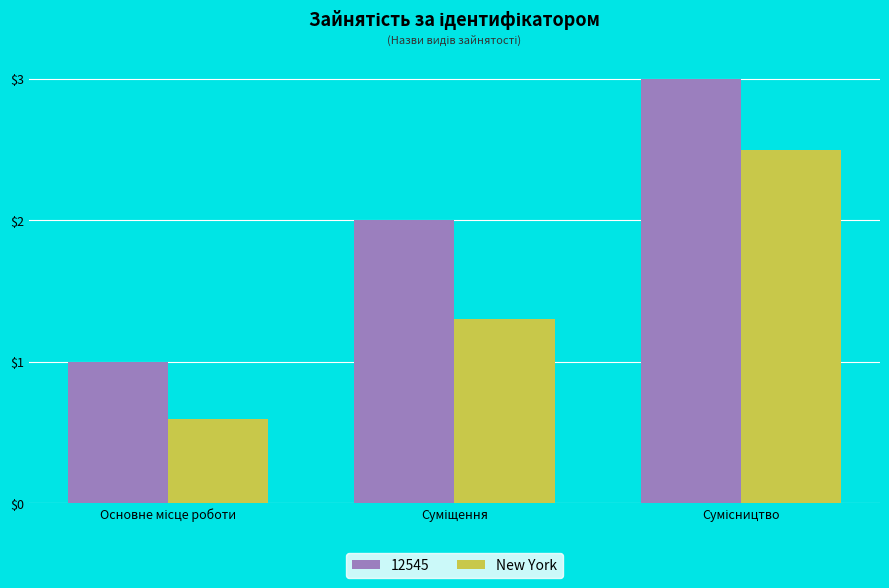

What is the average value of the New York series?

1.5